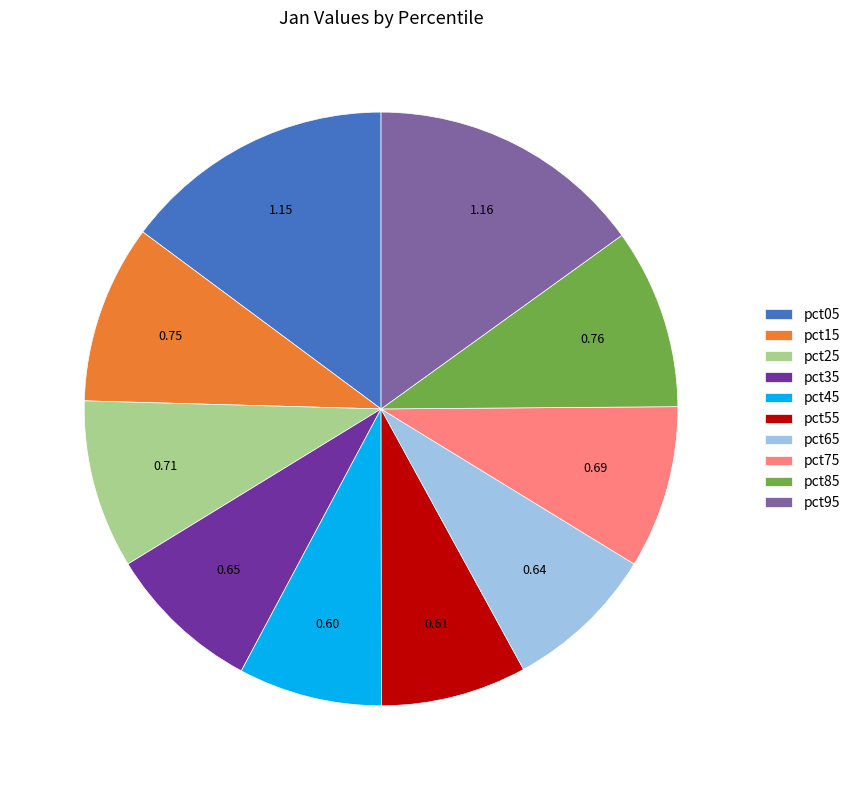

Combined, do pct85 and pct45 account for over 50%?

No